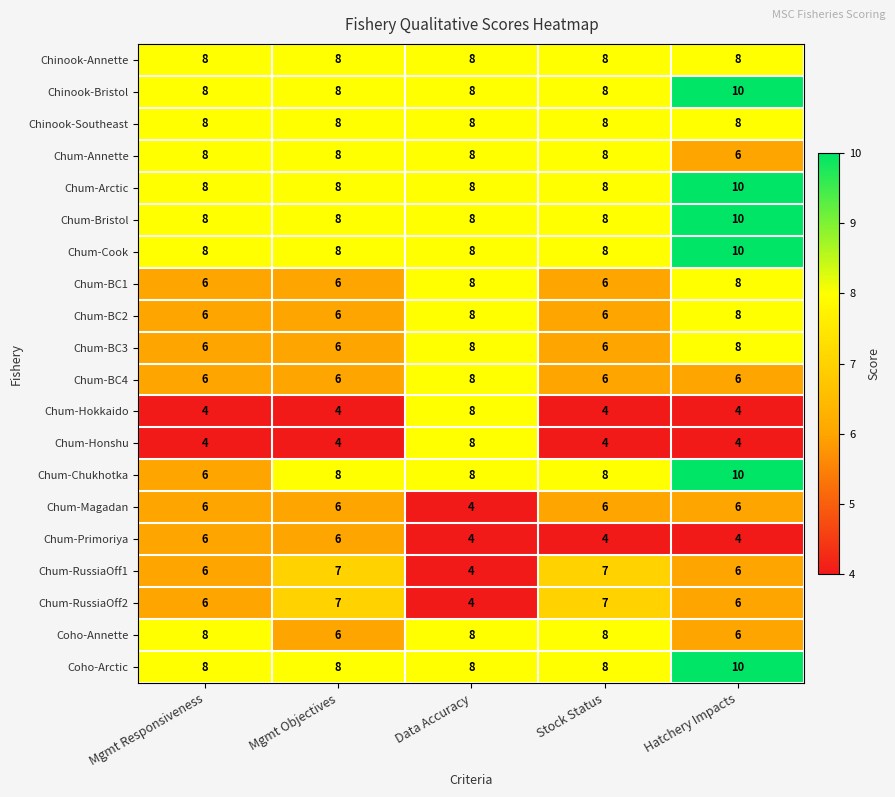

What is the approximate value of Coho-Annette at Data Accuracy?

8